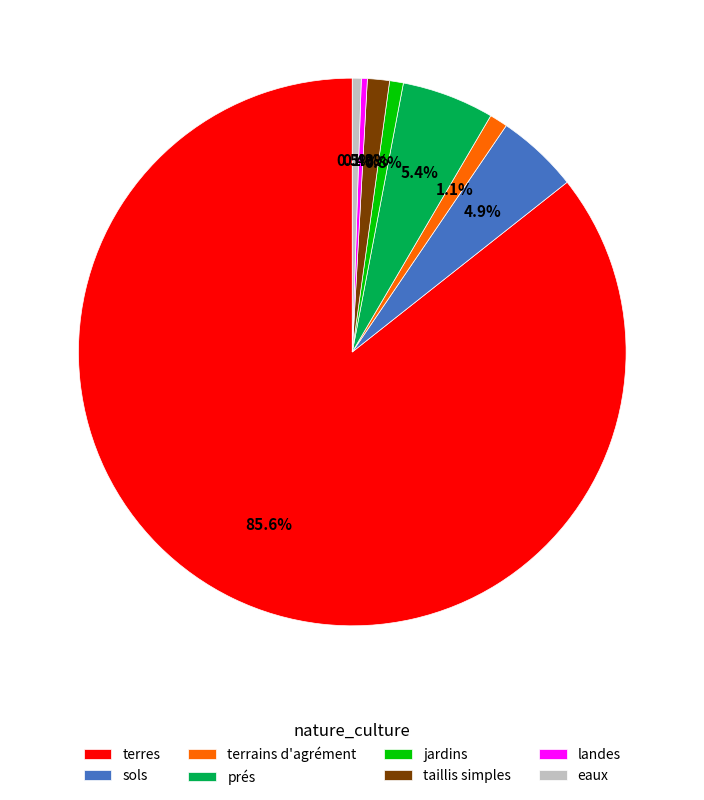

Does terres represent more than half of the total?

Yes